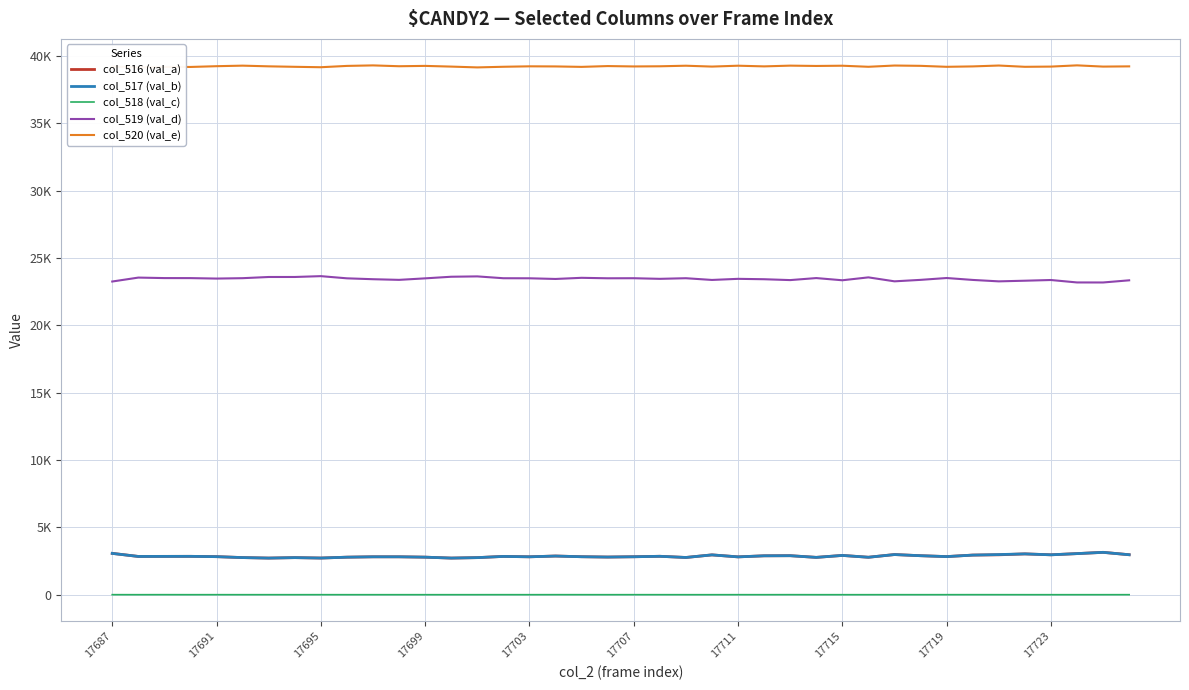

What are all the series names shown in the legend?

col_516 (val_a), col_517 (val_b), col_518 (val_c), col_519 (val_d), col_520 (val_e)